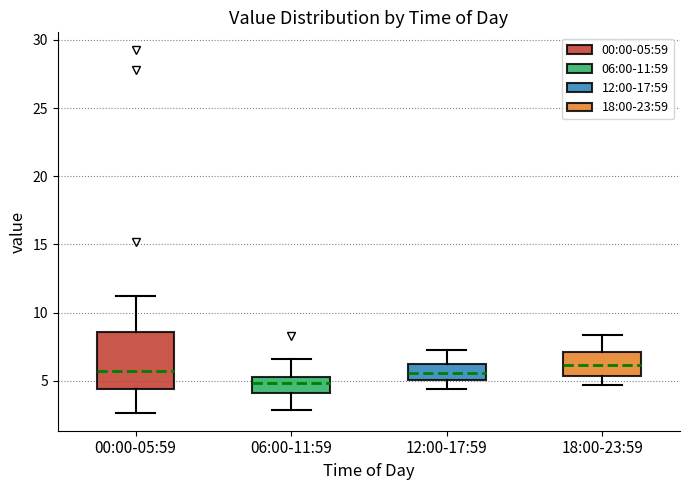

Reading left to right, read every box against the y-axis: the position of its median line, the range the box covers, and the ends of its whiskers. The values are not printed on the chart, so give them approximately, as read against the axis.

00:00-05:59: median 5.5, box 4.5 to 8.5, whiskers 2.5 to 11.0
06:00-11:59: median 5.0, box 4.0 to 5.5, whiskers 3.0 to 6.5
12:00-17:59: median 5.5, box 5.0 to 6.0, whiskers 4.5 to 7.0
18:00-23:59: median 6.0, box 5.5 to 7.0, whiskers 4.5 to 8.5